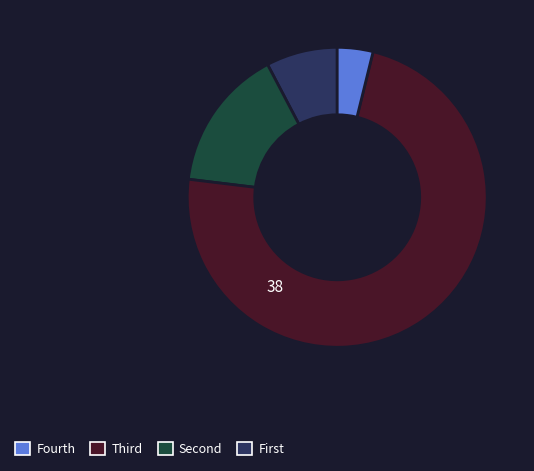

How many slices are in this pie chart?

4